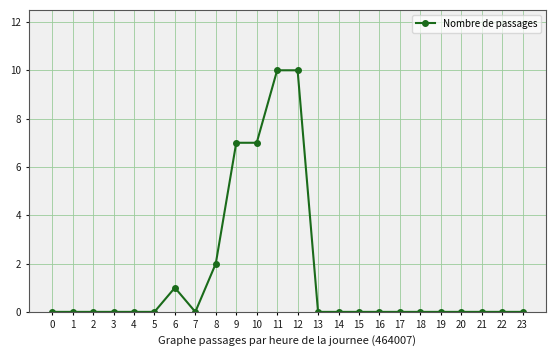

What is the difference between the maximum and second lowest values?

10